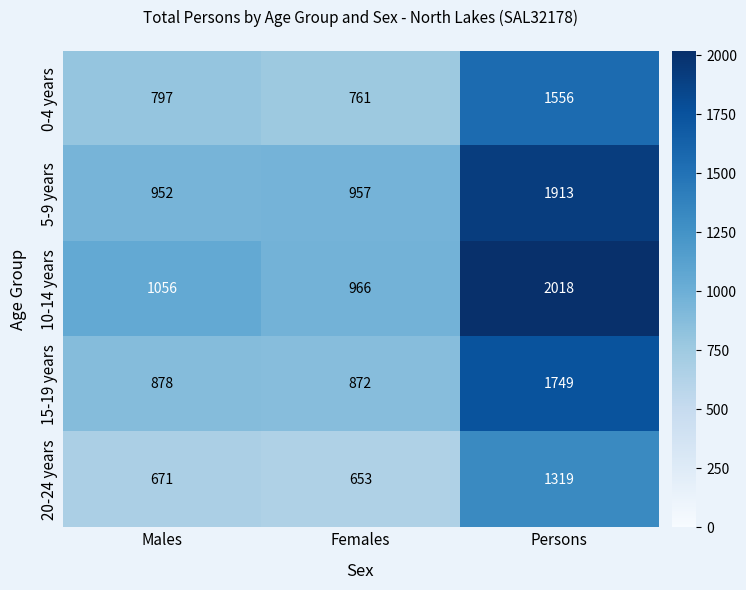

Which category has the highest value across all series?

Persons